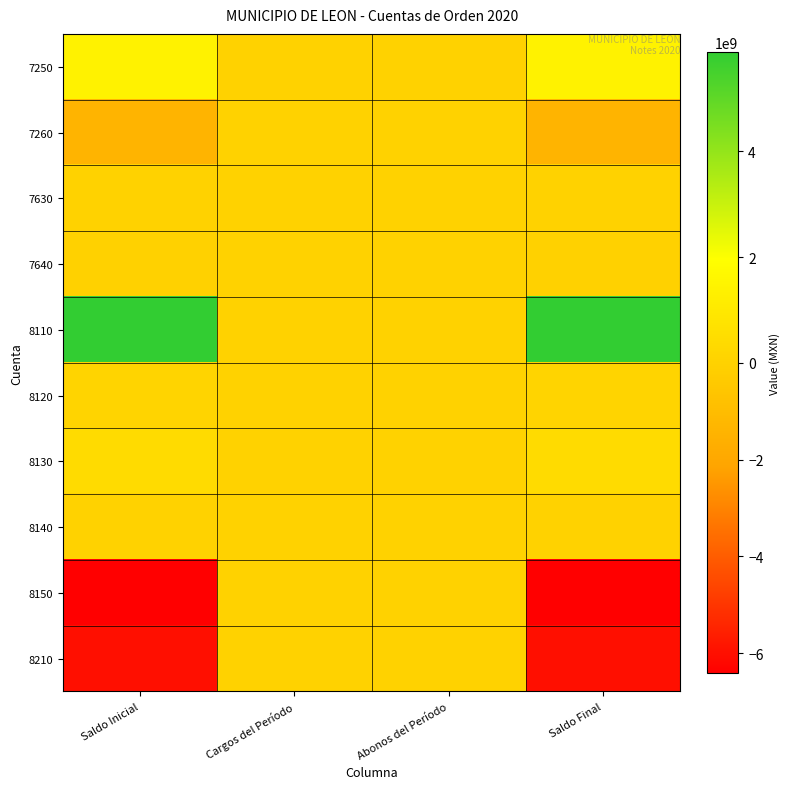

Which series has the widest spread of values?

8150